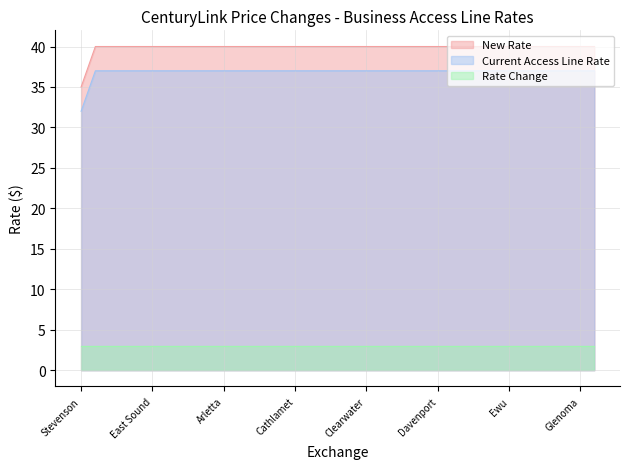

True or false: New Rate and Current Access Line Rate intersect in this chart.

False